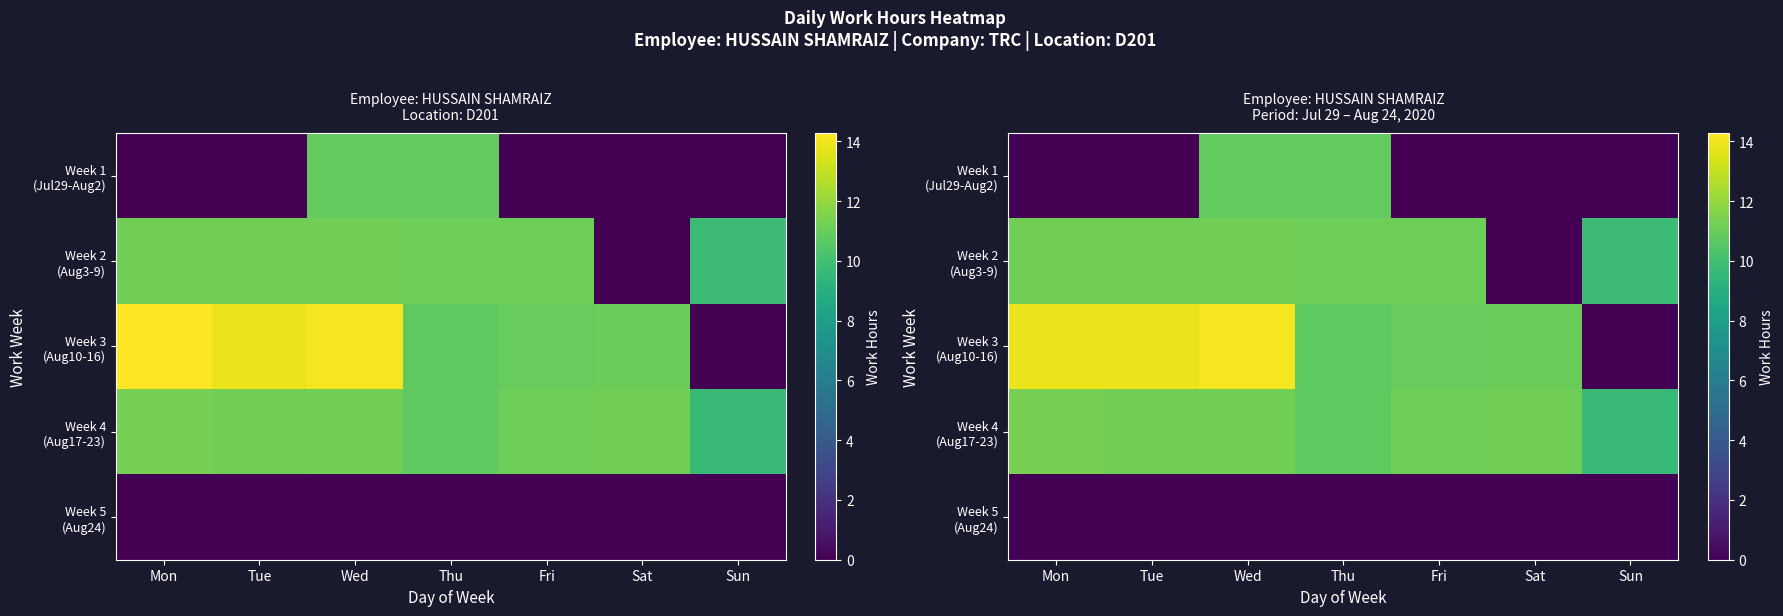

How many values in the Week 4 (Aug17-23) series are below 11?

2